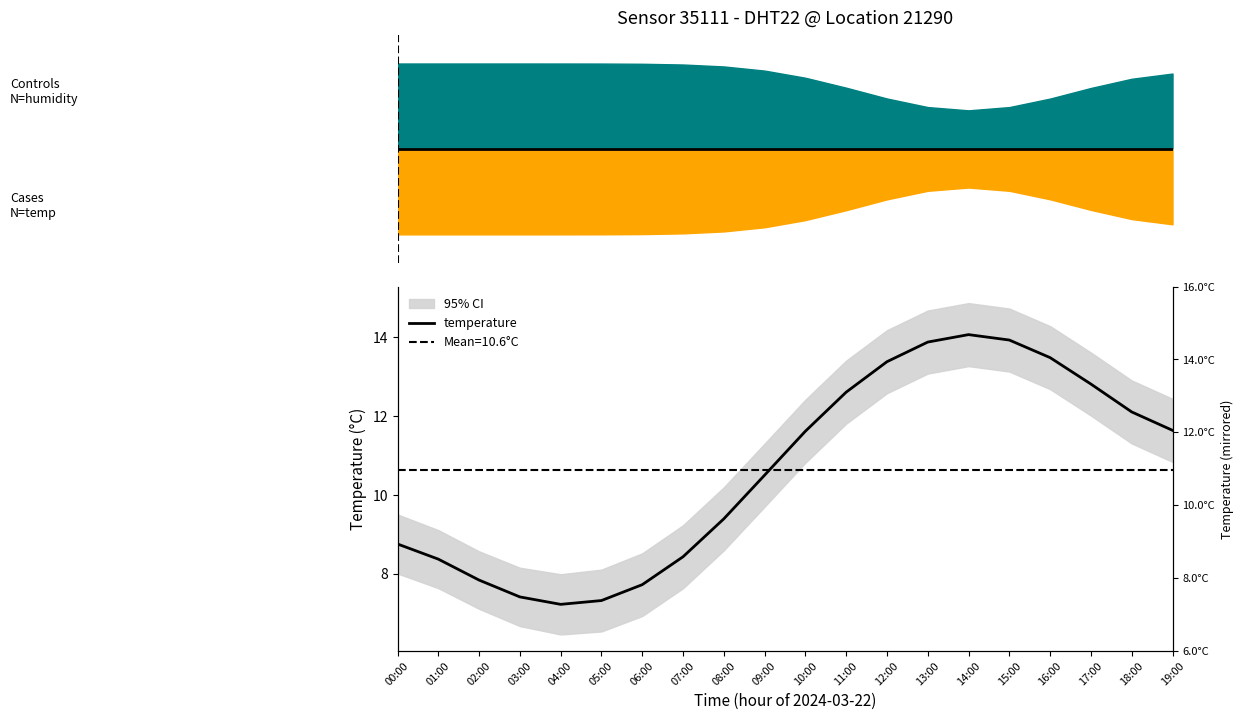

How many points are lower than both their immediate neighbors (excluding endpoints)?

1